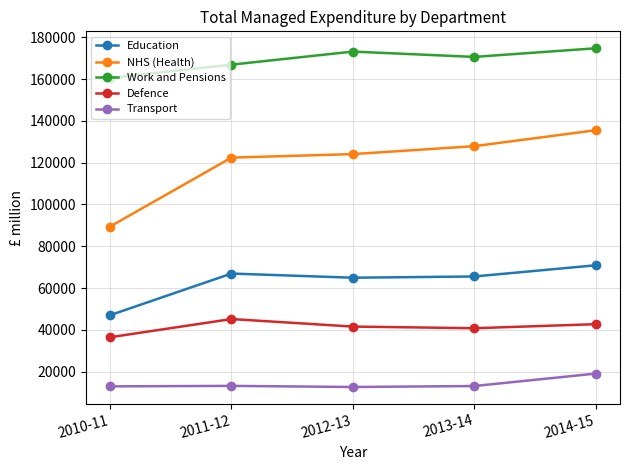

Rank the series at 2012-13 from lowest to highest value.

Transport, Defence, Education, NHS (Health), Work and Pensions